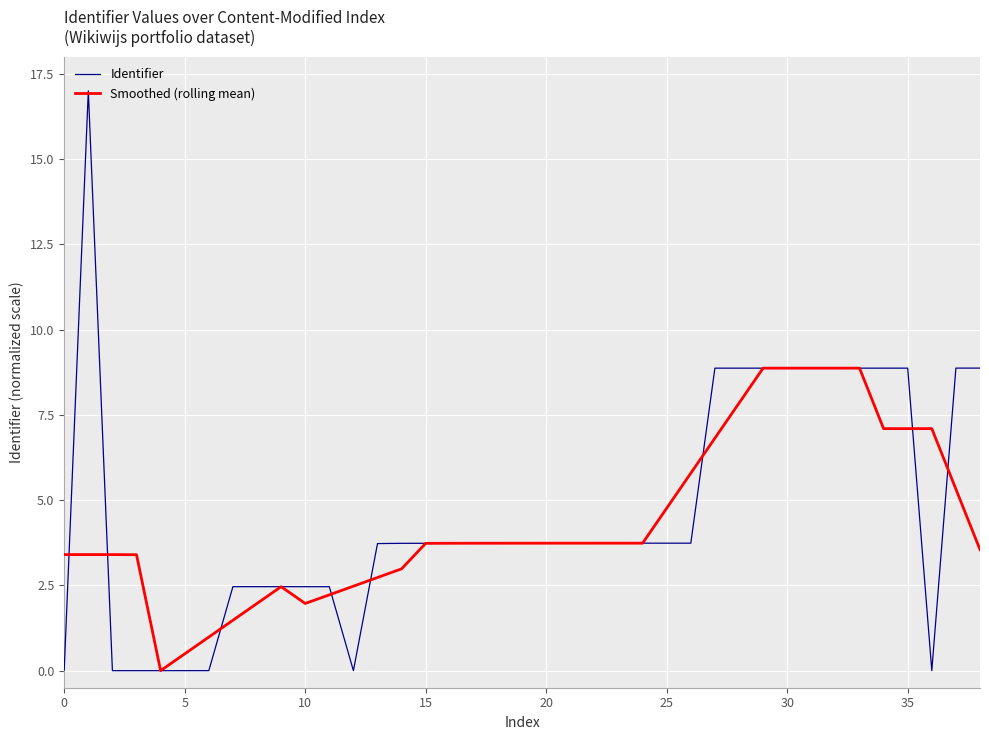

What is the maximum value shown in the chart?

17.0